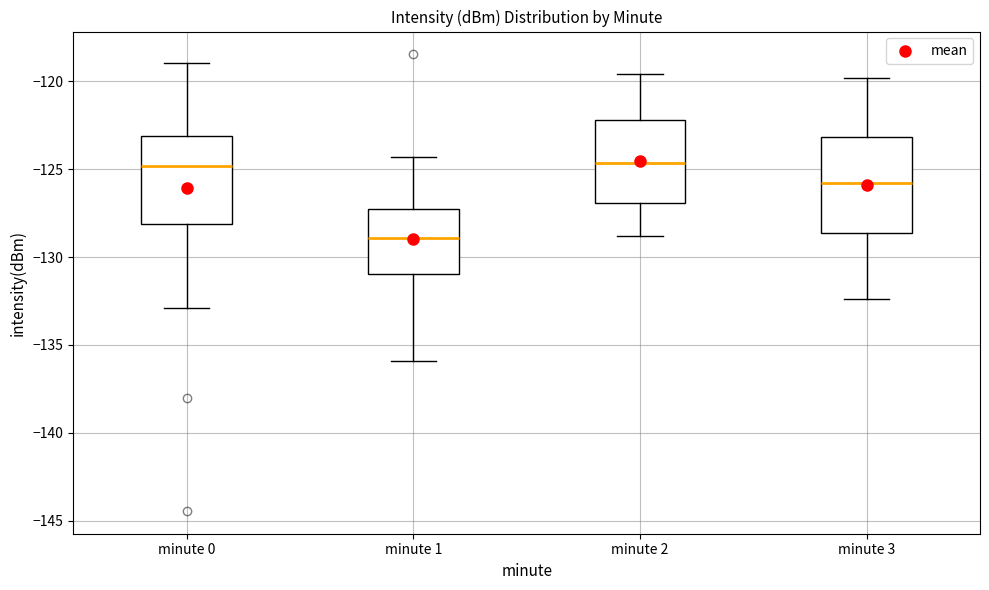

Reading left to right, read every box against the y-axis: the position of its median line, the range the box covers, and the ends of its whiskers. The values are not printed on the chart, so give them approximately, as read against the axis.

minute 0: median -125.0, box -128.0 to -123.0, whiskers -133.0 to -119.0
minute 1: median -129.0, box -131.0 to -127.0, whiskers -136.0 to -124.5
minute 2: median -124.5, box -127.0 to -122.0, whiskers -129.0 to -119.5
minute 3: median -125.5, box -128.5 to -123.0, whiskers -132.5 to -120.0